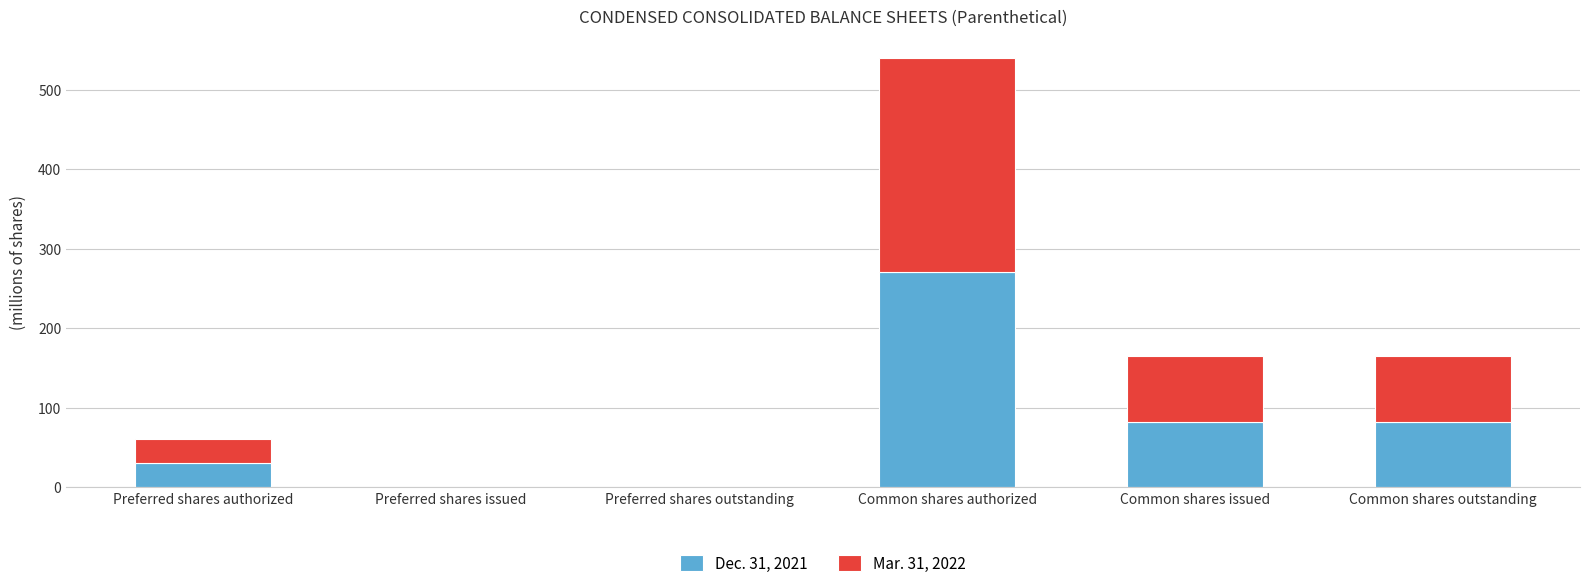

Reading left to right, what are the values for Dec. 31, 2021?

Preferred shares authorized=30.0	Preferred shares issued=0.0	Preferred shares outstanding=0.0	Common shares authorized=270.0	Common shares issued=81.9	Common shares outstanding=81.9